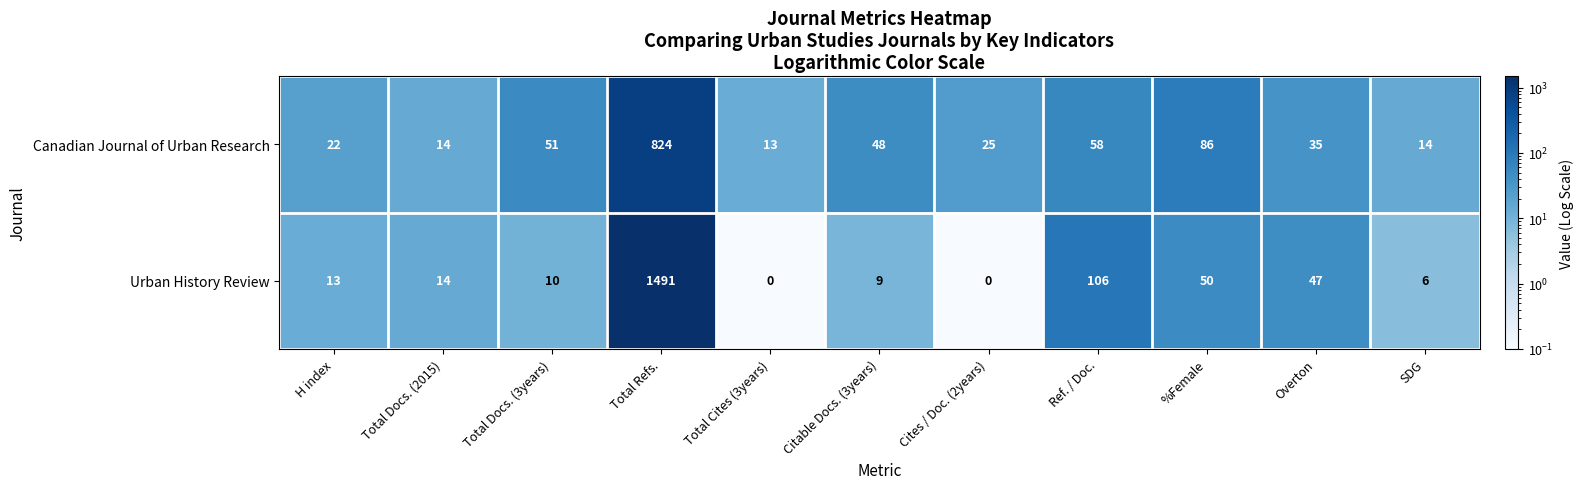

Which series has the largest total across all categories?

Urban History Review